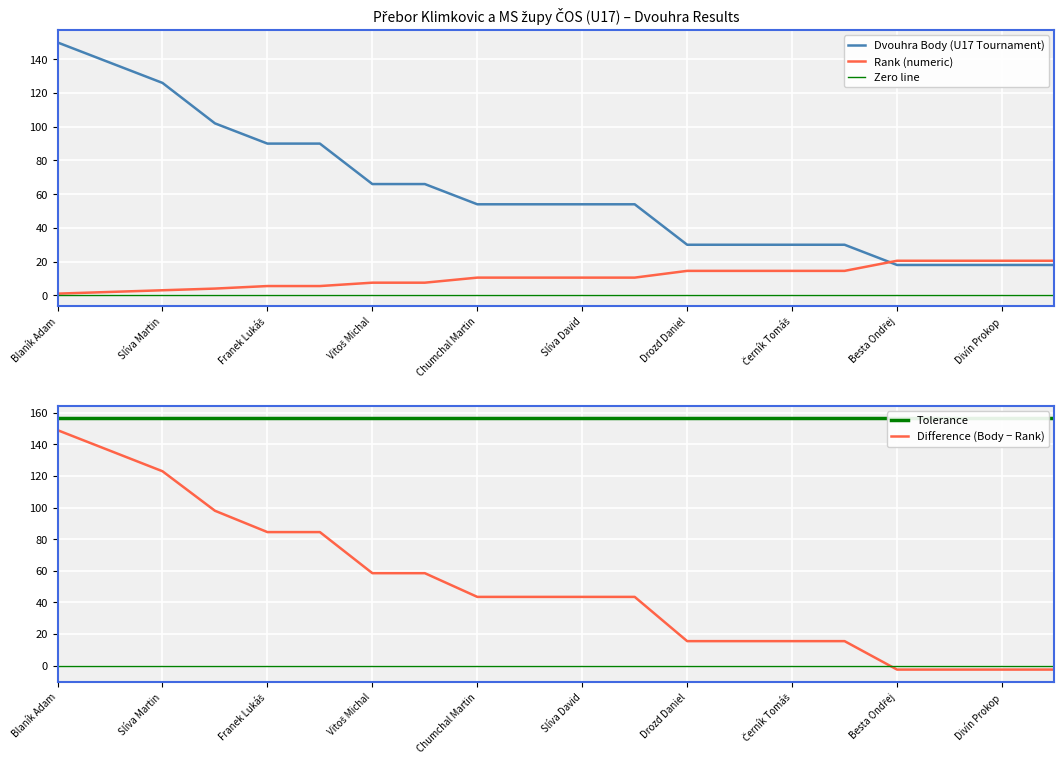

After their last crossing, which series has the higher values: Dvouhra Body (U17 Tournament) or Rank (numeric)?

Rank (numeric)